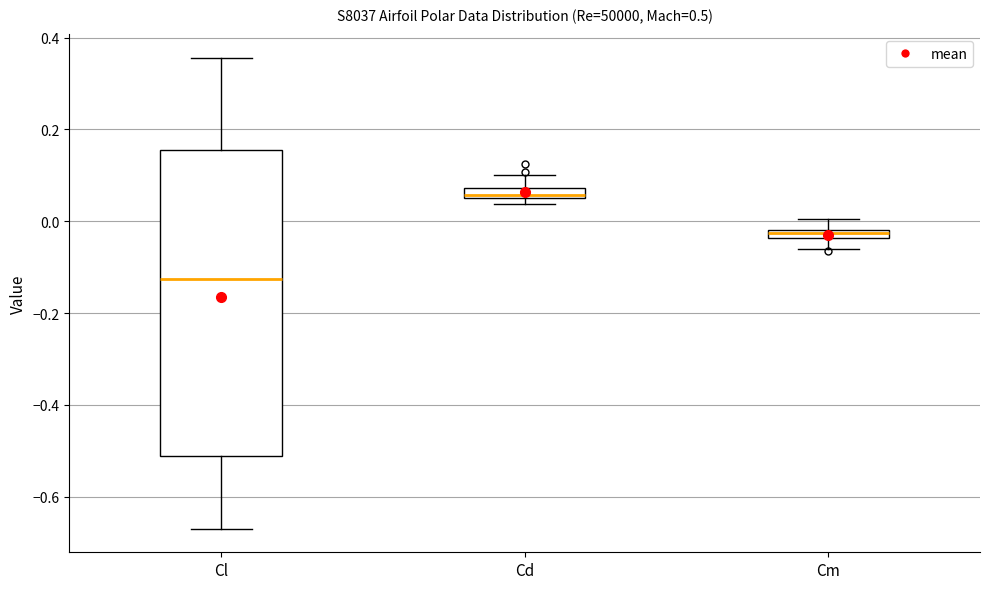

Where does the lower whisker of the box for Cl end on the y-axis? The values are not printed on the chart, so give them approximately, as read against the axis.

-0.66